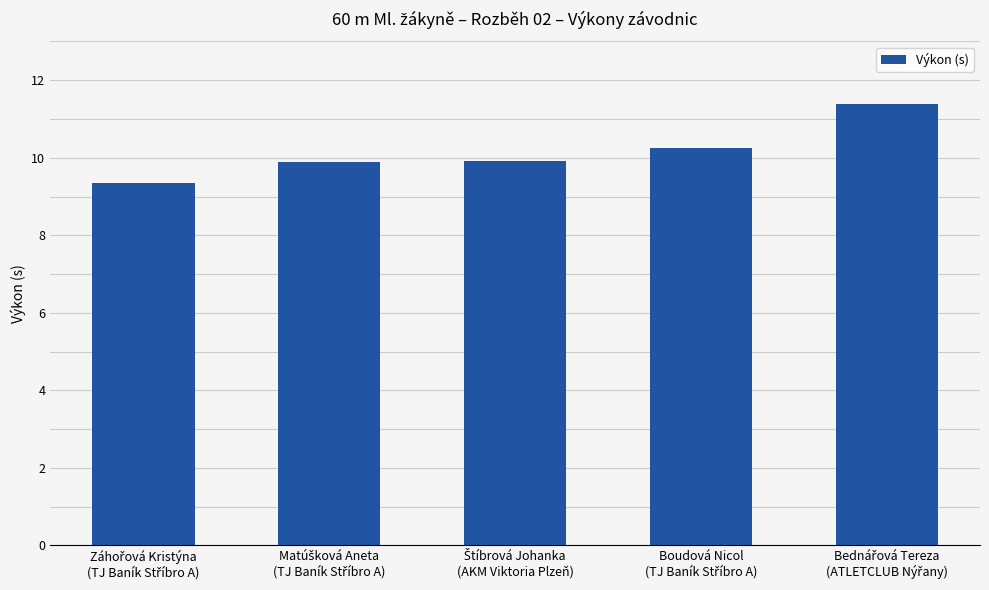

Does the chart contain any negative values?

No